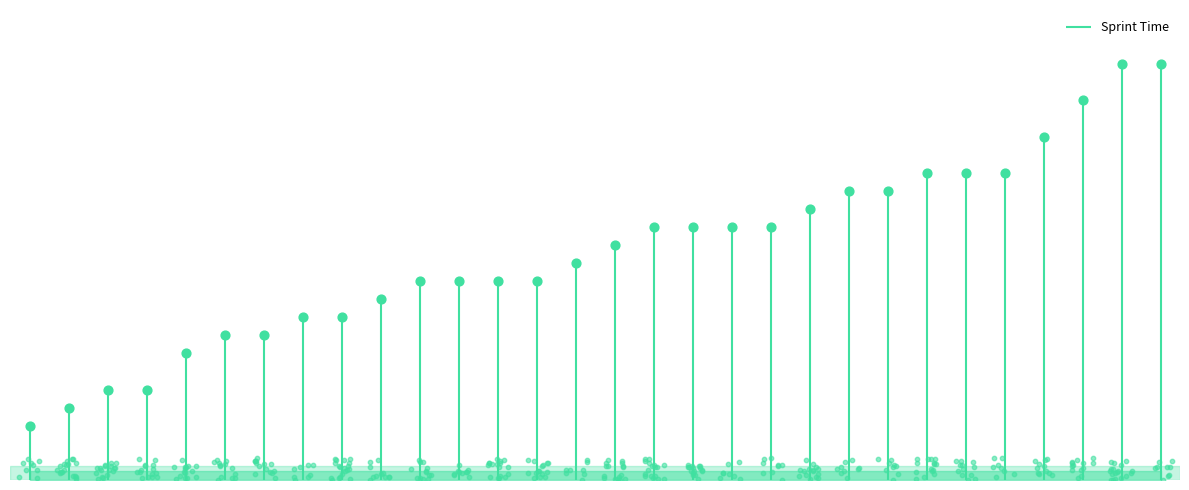

What is the ratio of the value at Linus Penrod to the value at Helena Rüger?

1.0